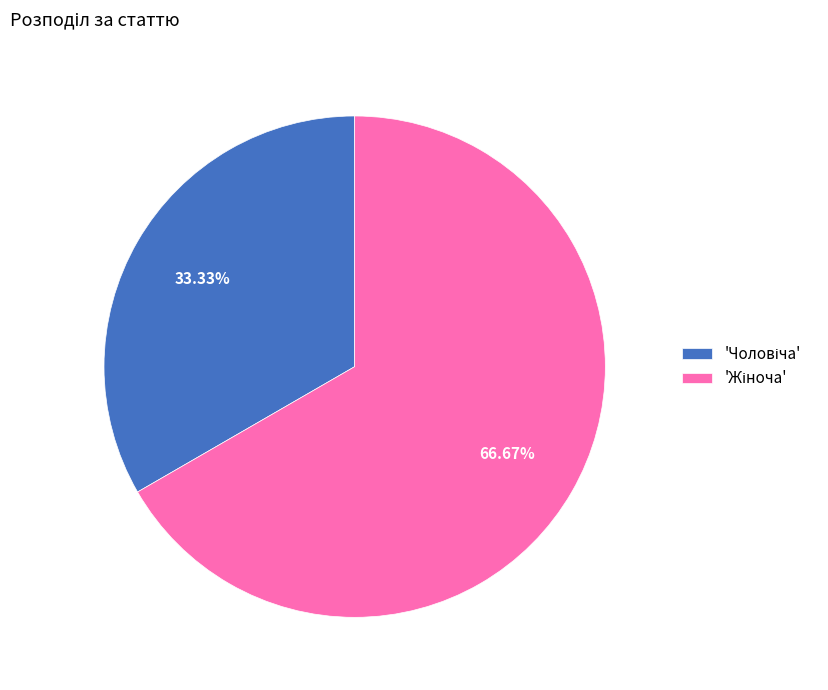

To the nearest percent, what is the difference between the largest and smallest slice percentages?

33%